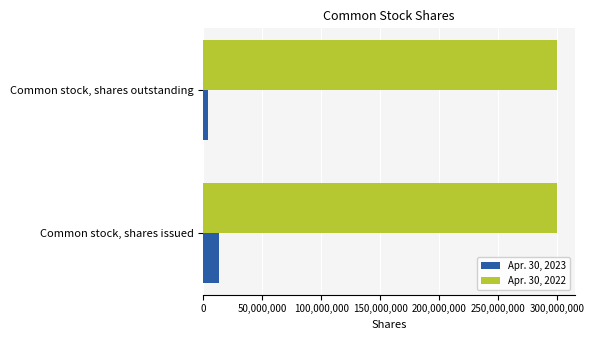

Which series has the largest range (max minus min)?

Apr. 30, 2023